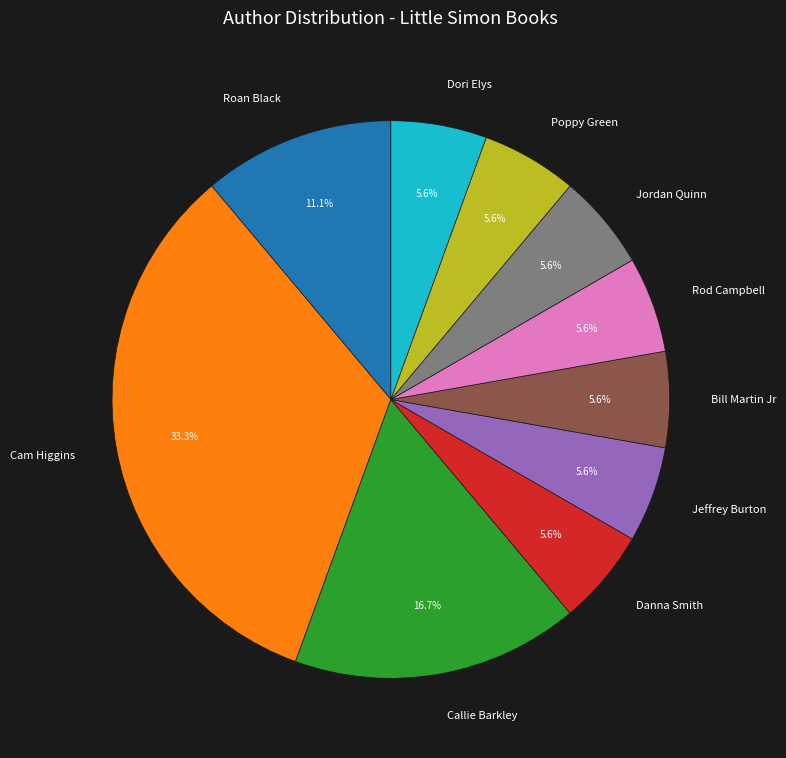

What portion of the pie excludes Danna Smith?

94.4%